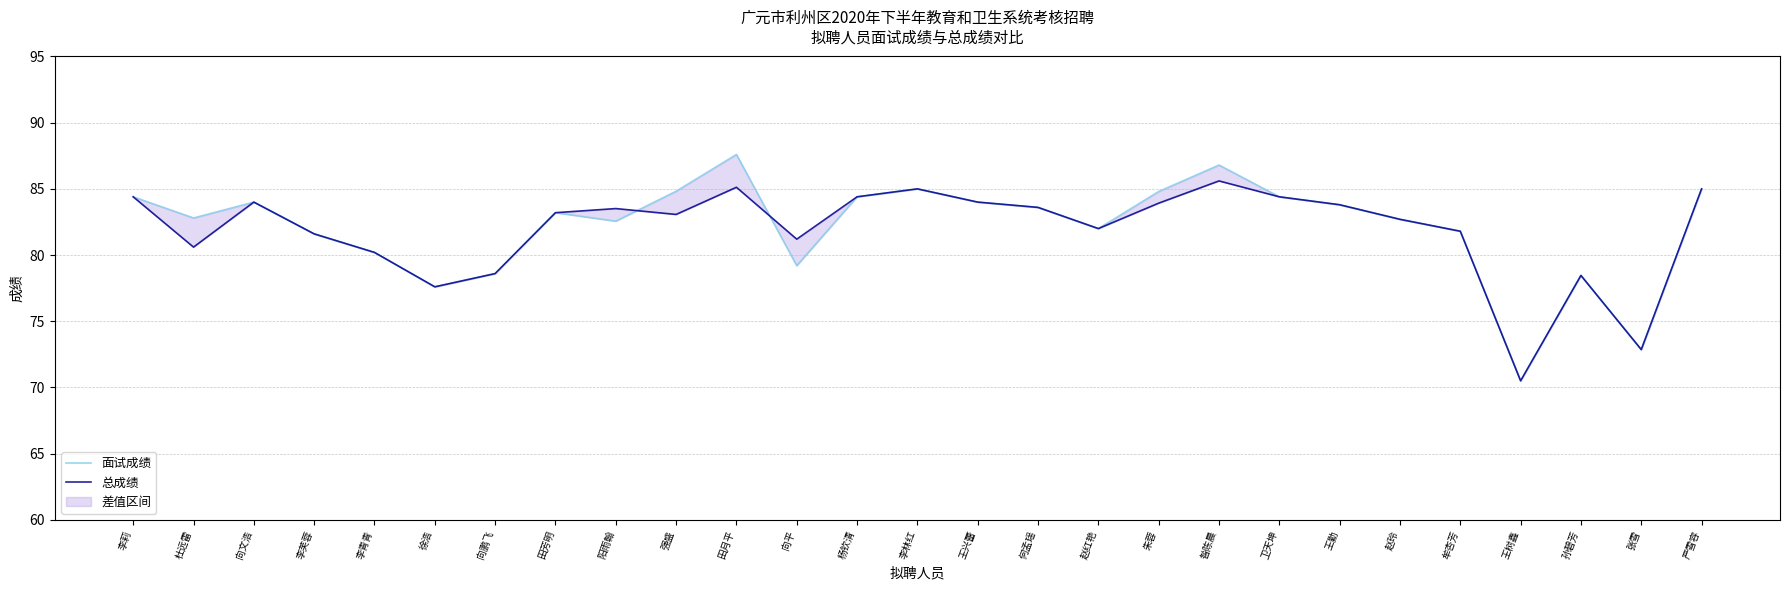

At which label does 总成绩 first exceed 83?

李莉